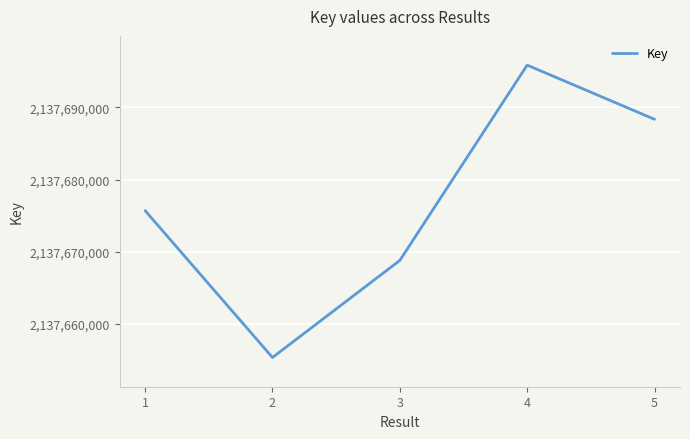

Reading right to left, extract all data points from this chart.

5=2137688361	4=2137695877	3=2137668780	2=2137655316	1=2137675690